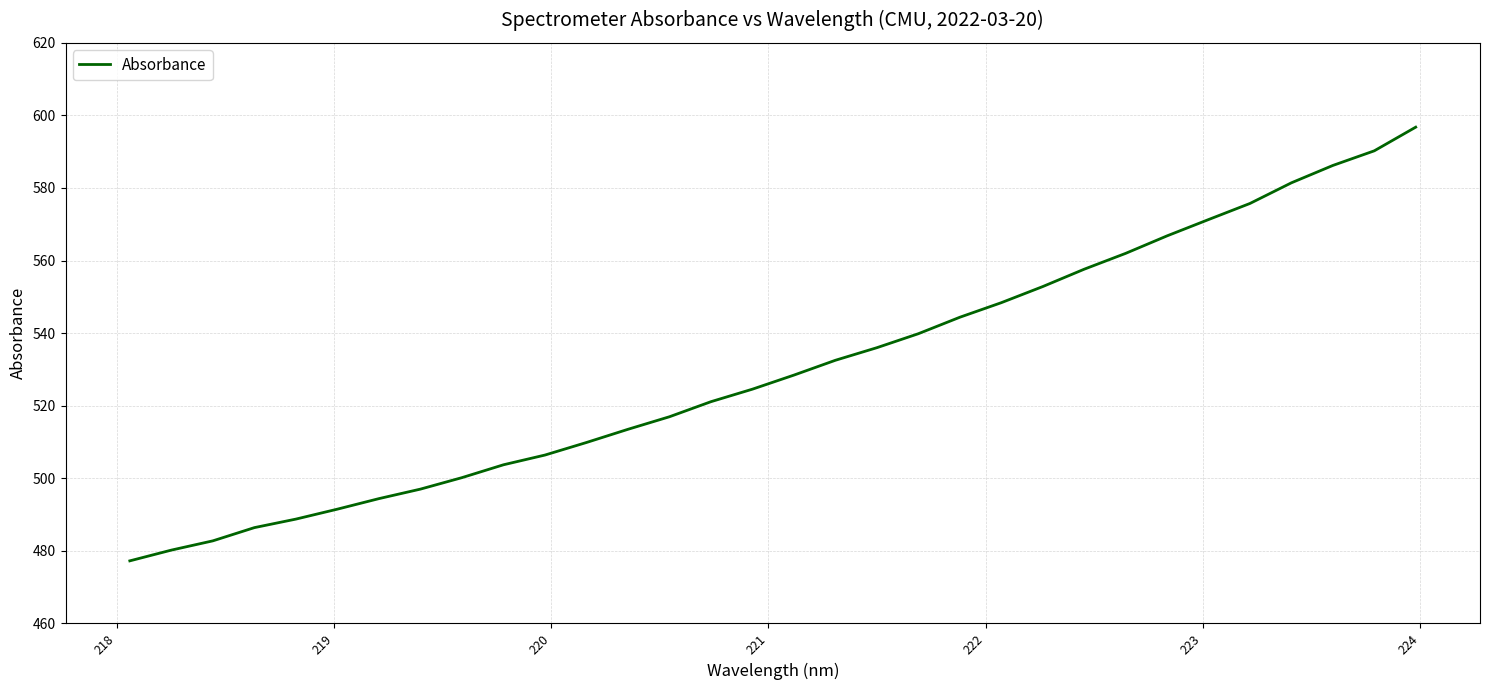

What is the maximum value shown in the chart?

596.8